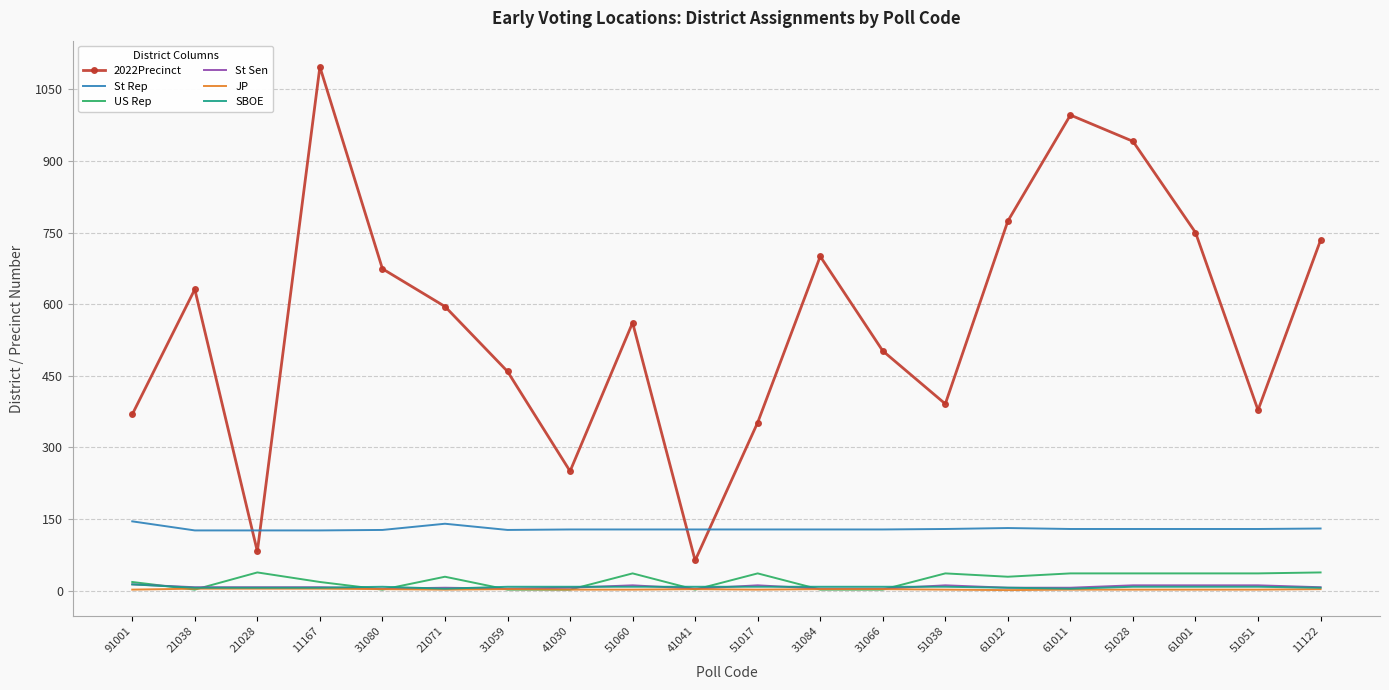

What is the difference between the highest and lowest values at 21038?

629